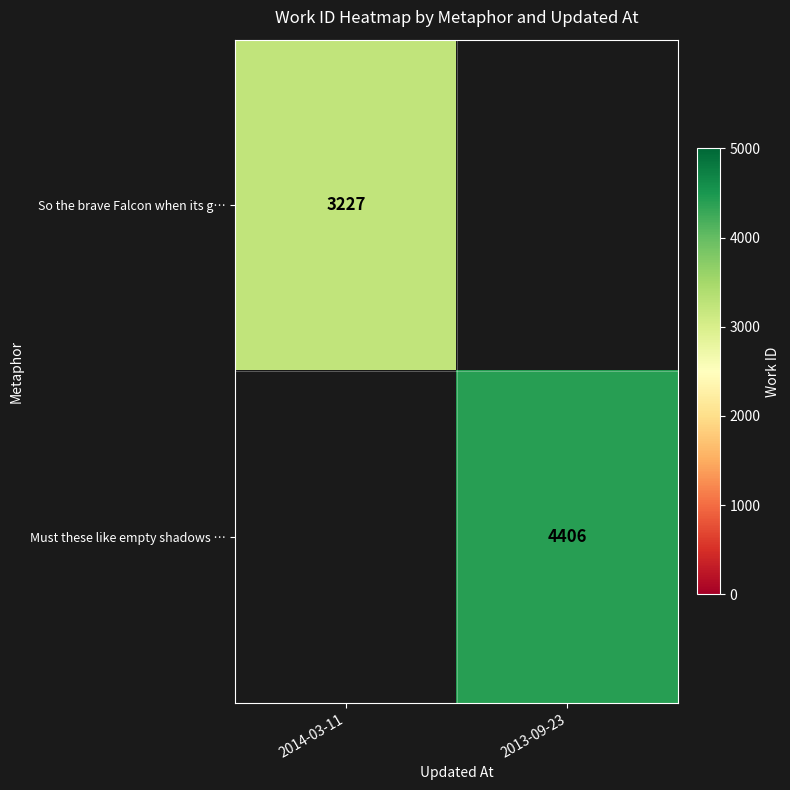

At which category does the chart reach its peak across all series?

2013-09-23